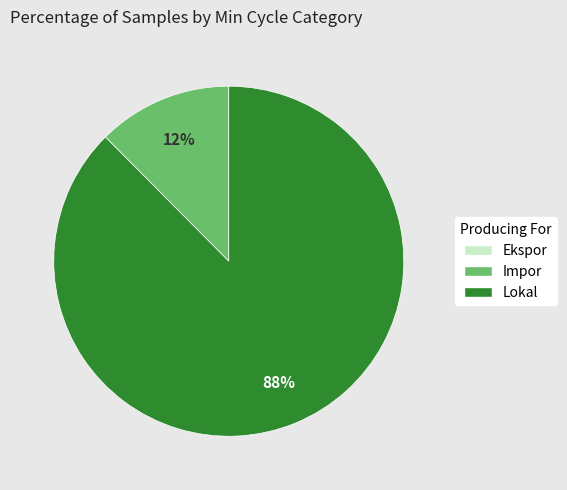

Is there any slice that represents more than half of the pie?

Yes